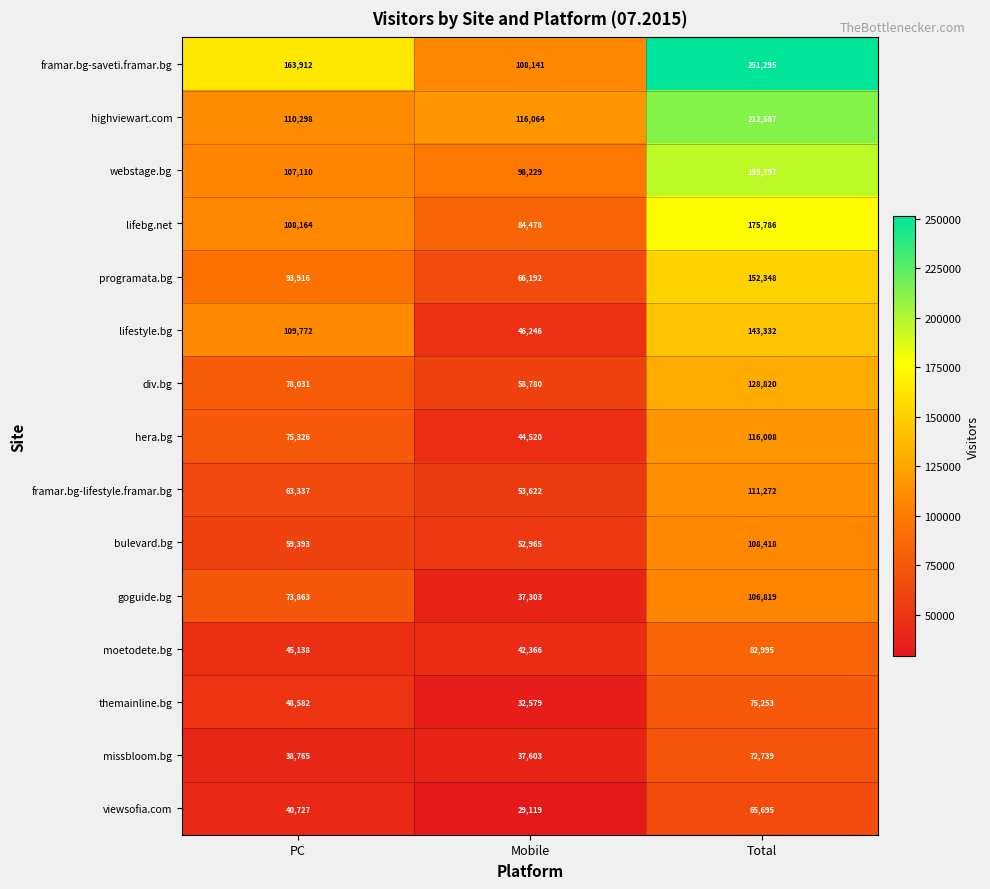

Count the bulevard.bg values in the range 52965 to 108418.

3